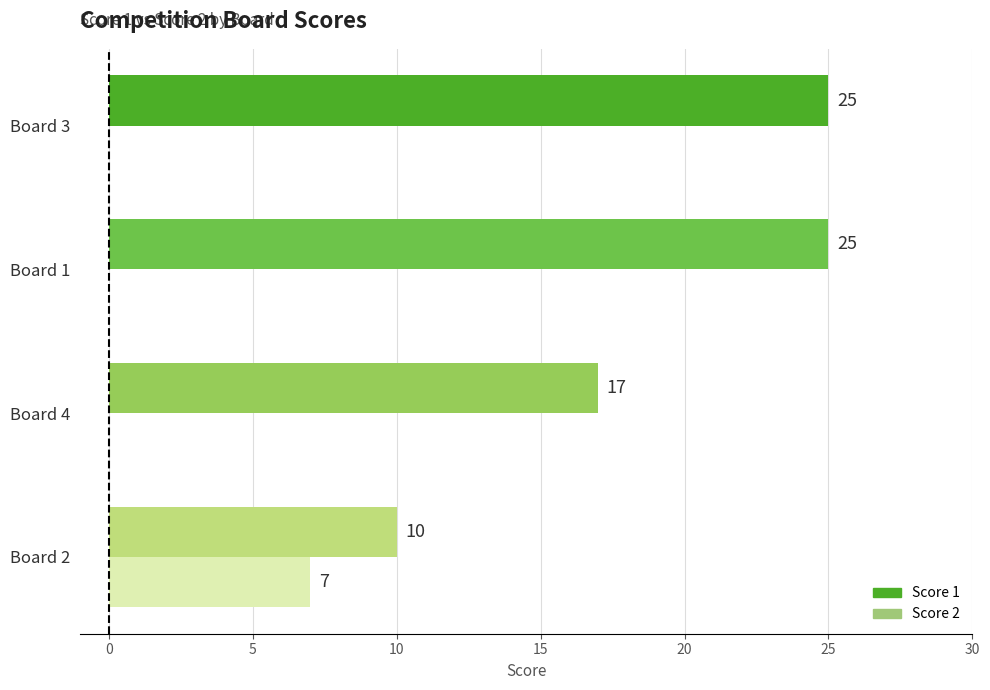

Which series has the widest spread of values?

Score 1